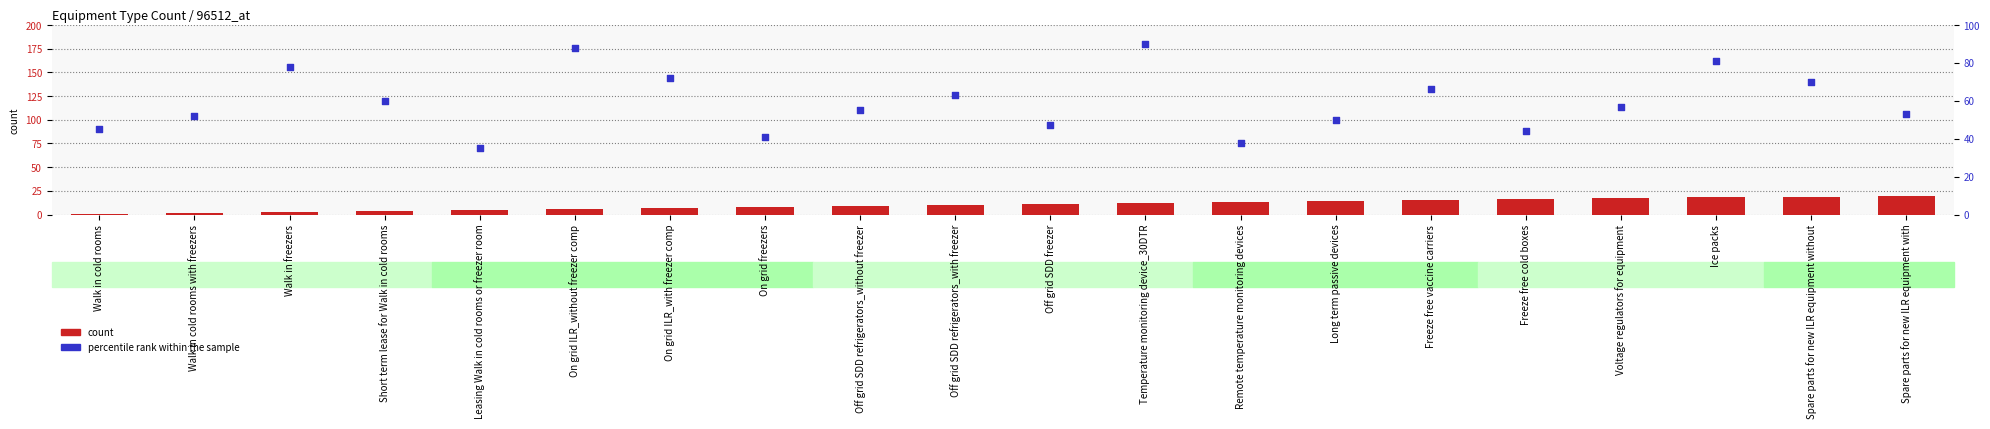

What are all the series names shown in the legend?

count, percentile rank within the sample